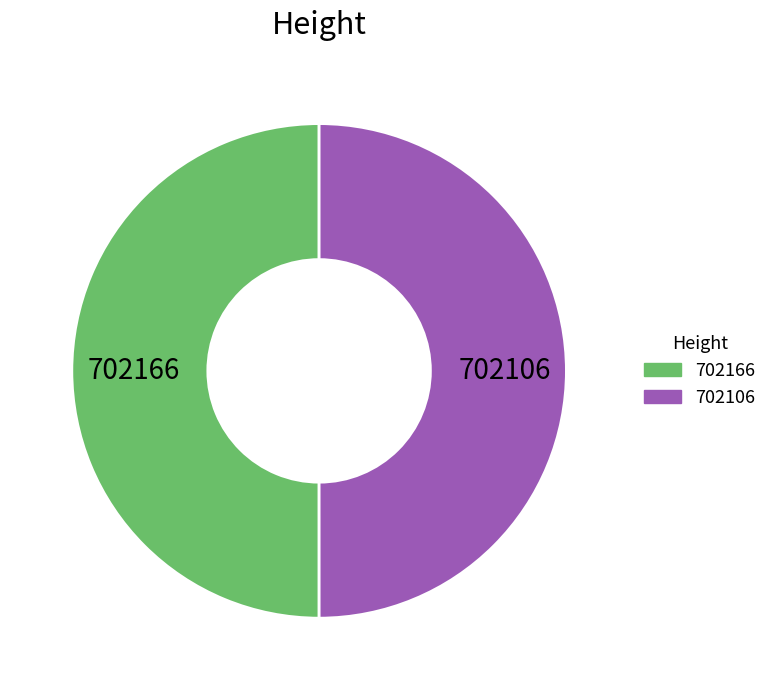

How many segments does this pie chart have?

2